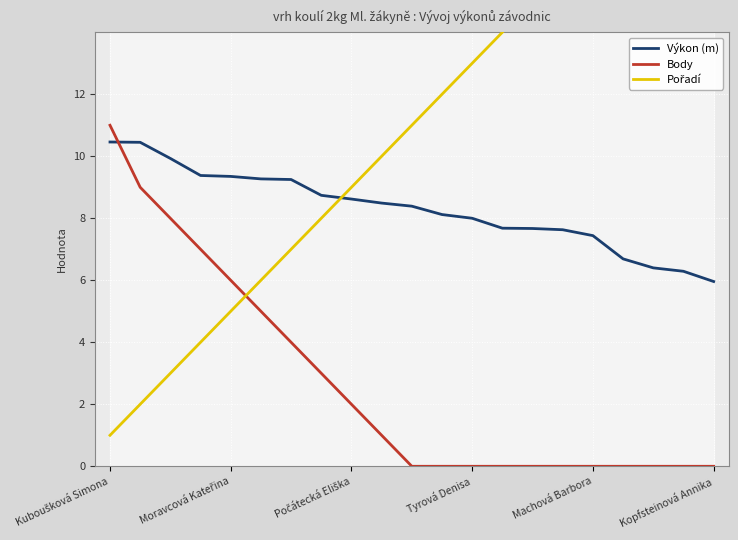

What is the difference between the second highest and minimum values in the Body series?

9.0